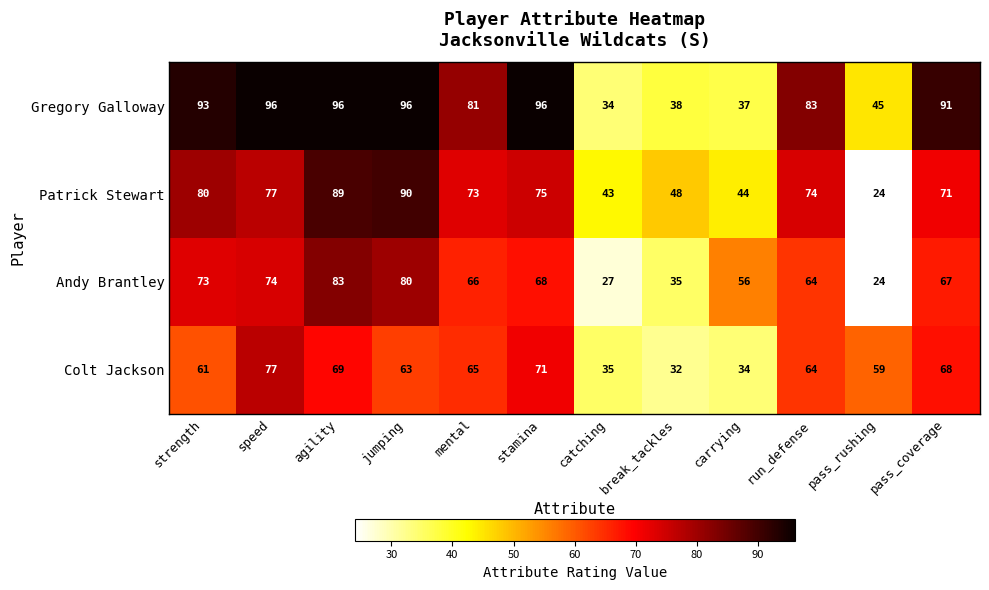

At how many categories does at least one series exceed 24?

12